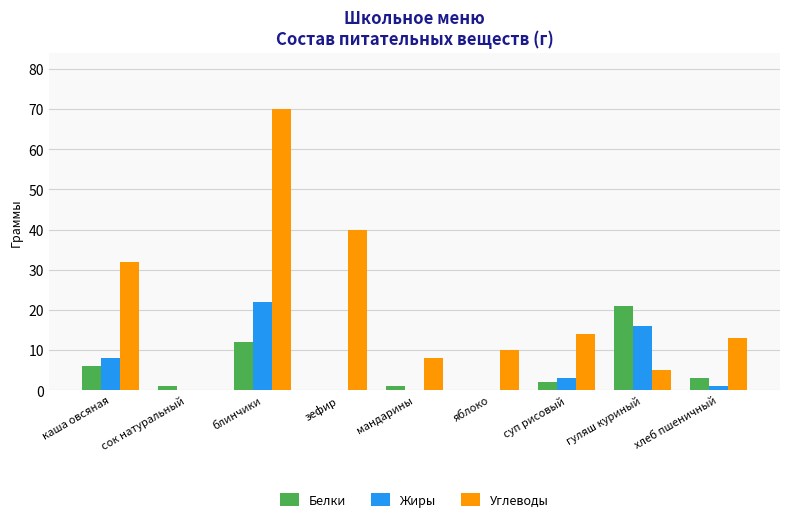

What is the sum of the Углеводы values at гуляш куриный and яблоко?

15